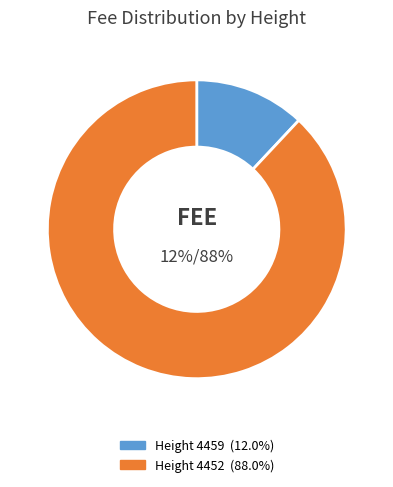

To the nearest percent, what is the difference between the largest and smallest slice percentages?

76%